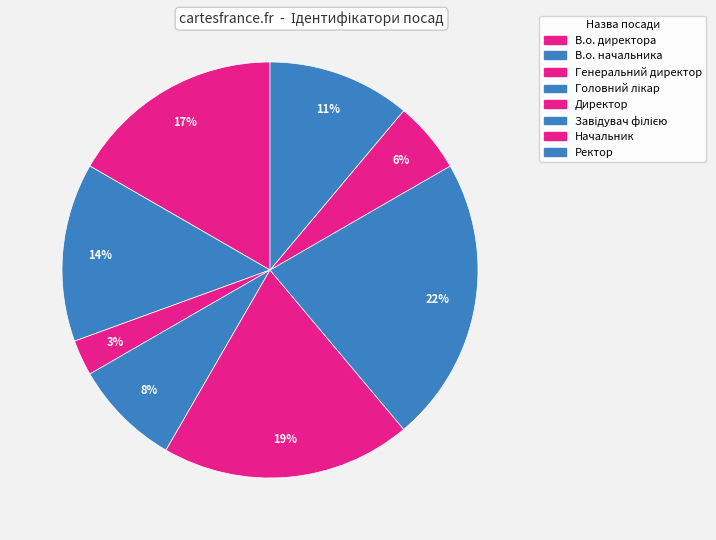

Approximately how many times larger is the value at Директор compared to Начальник?

3.5